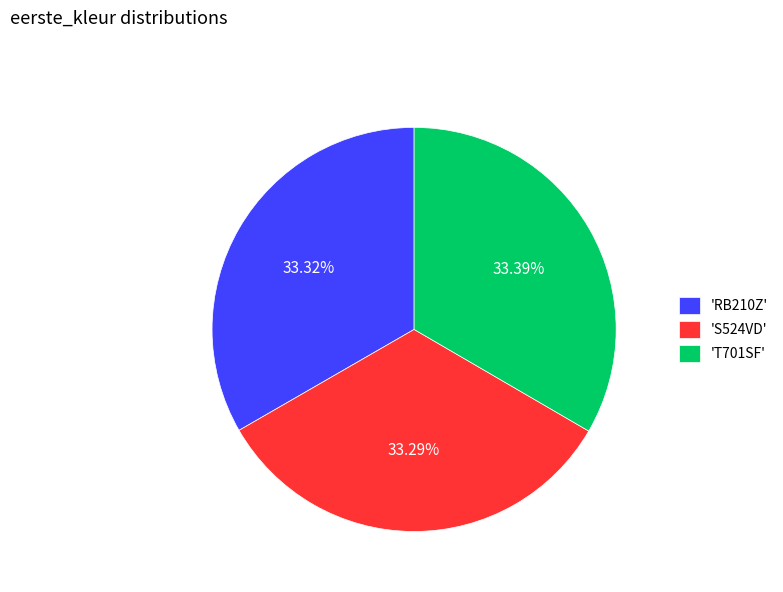

Do 'S524VD' and 'T701SF' together represent more than half of the pie?

Yes